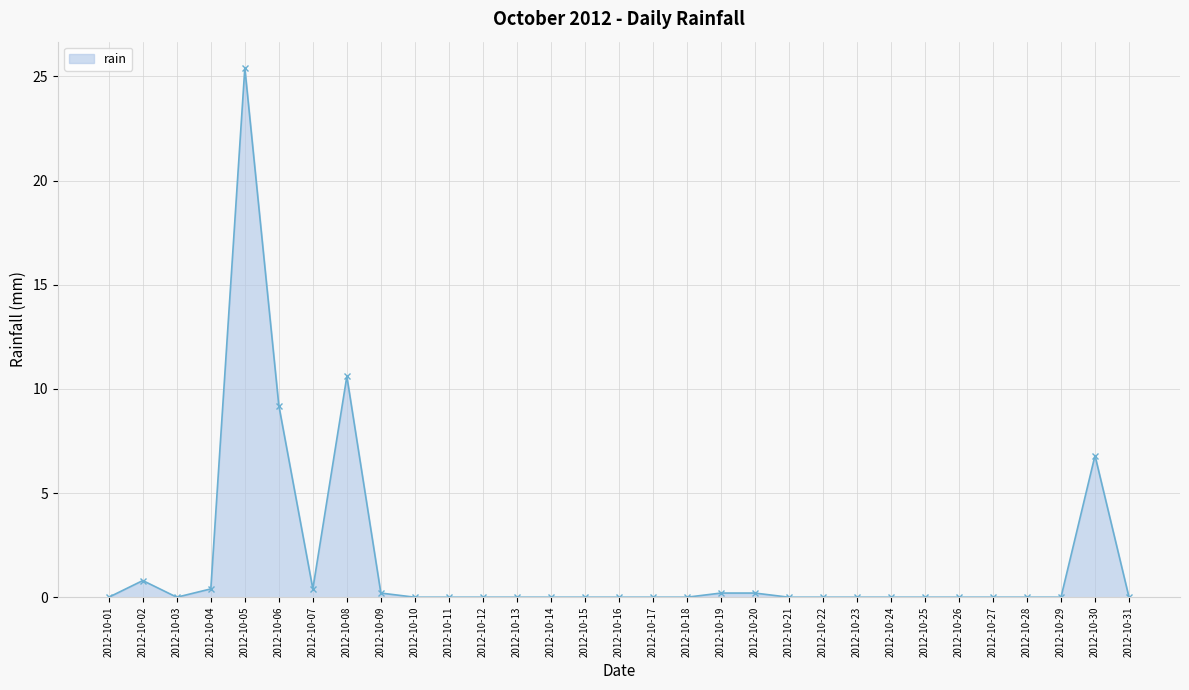

True or false: there are more than 0 points higher than both neighbors.

True